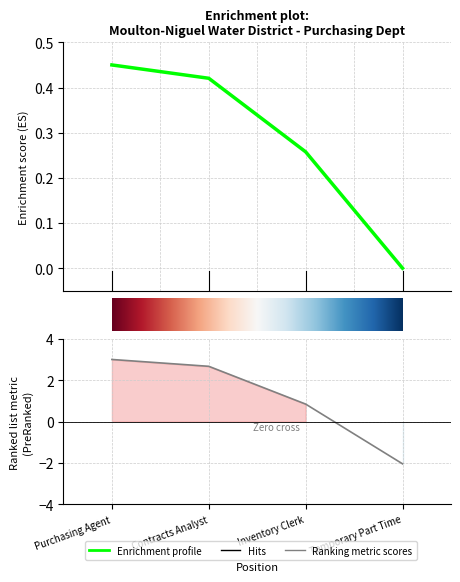

Is it true that the value at Contracts Analyst is 0.7?

False